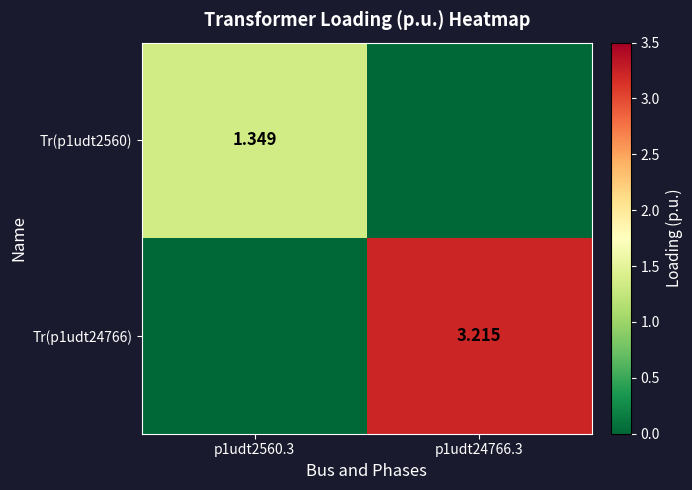

The value of Tr(p1udt24766) at p1udt24766.3 is 3.2. True or false?

True